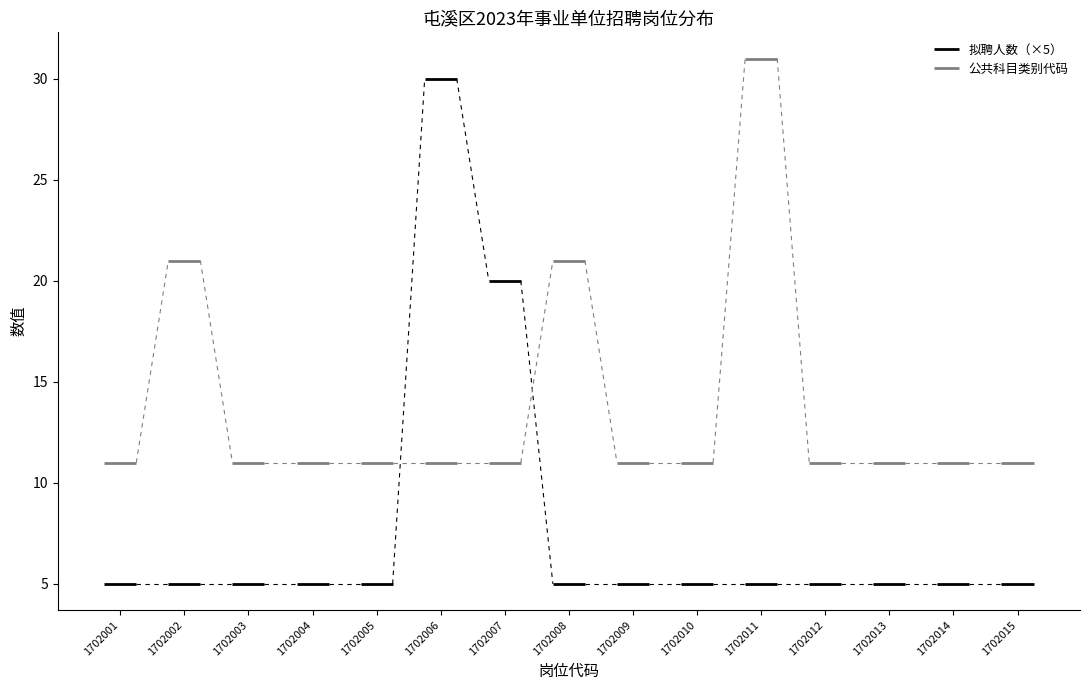

Which series has the largest range (max minus min)?

拟聘人数（×5）